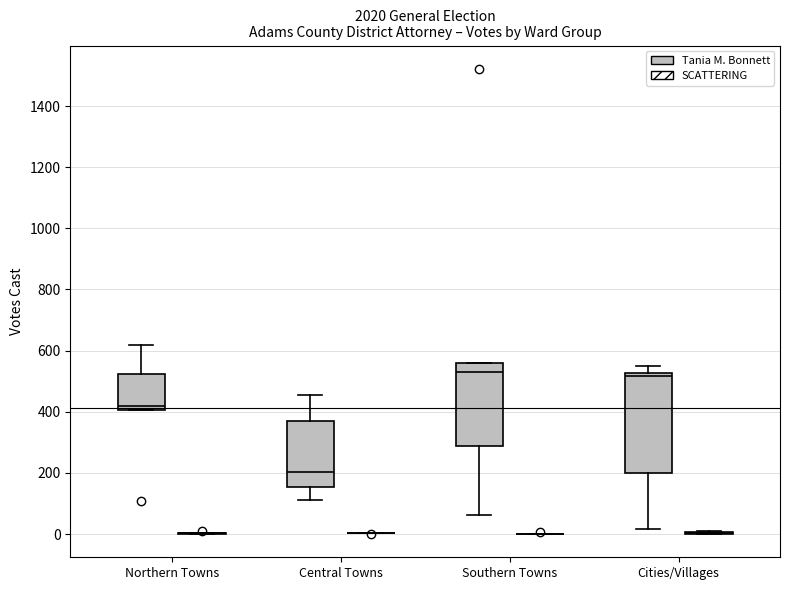

Which box is the tallest, from its lower edge to its upper edge?

Cities/Villages (Tania M. Bonnett)